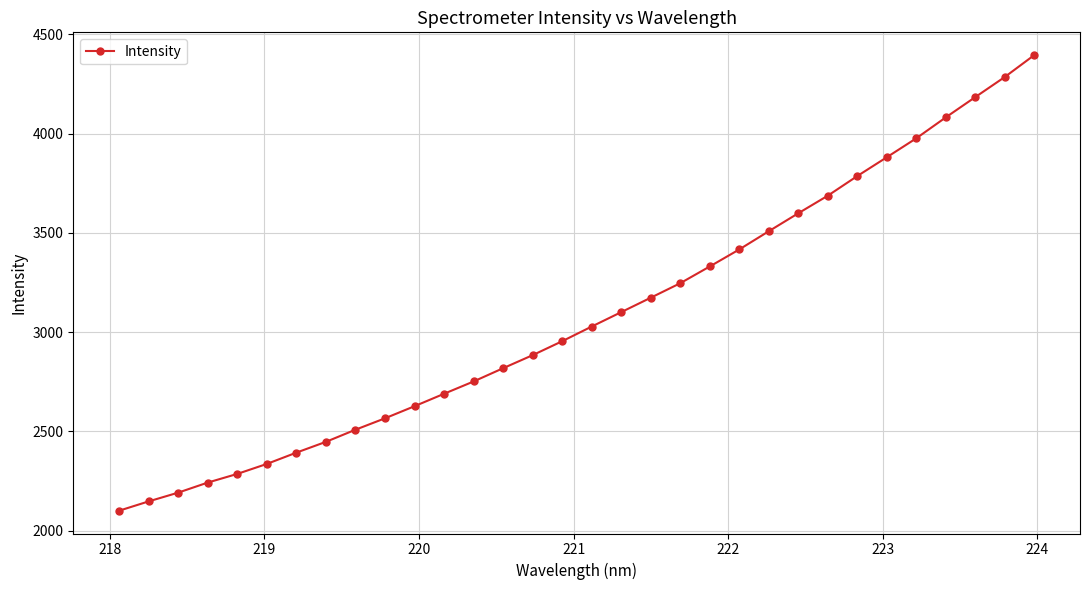

What is the minimum value shown in the chart?

2100.3